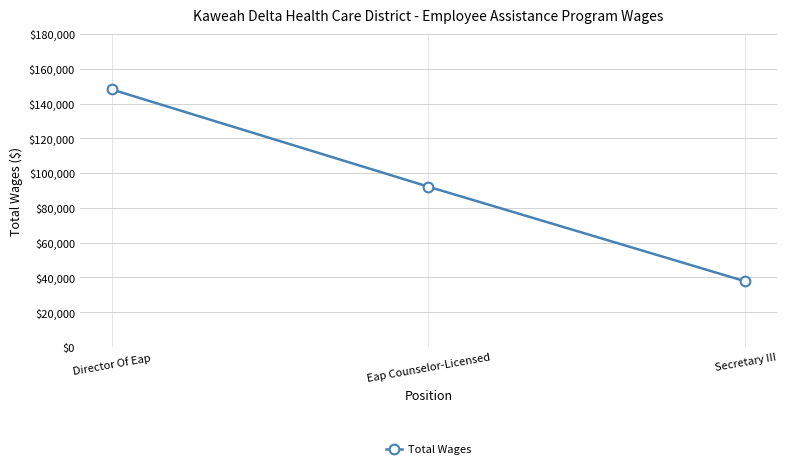

Rank the categories by value from highest to lowest.

Director Of Eap, Eap Counselor-Licensed, Secretary III